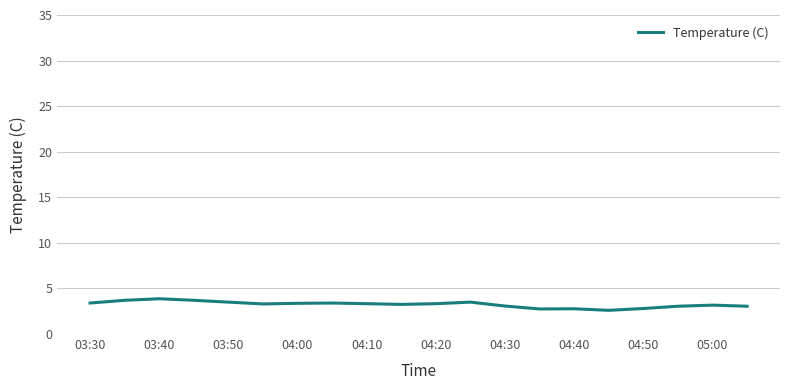

What is the maximum value shown in the chart?

3.9